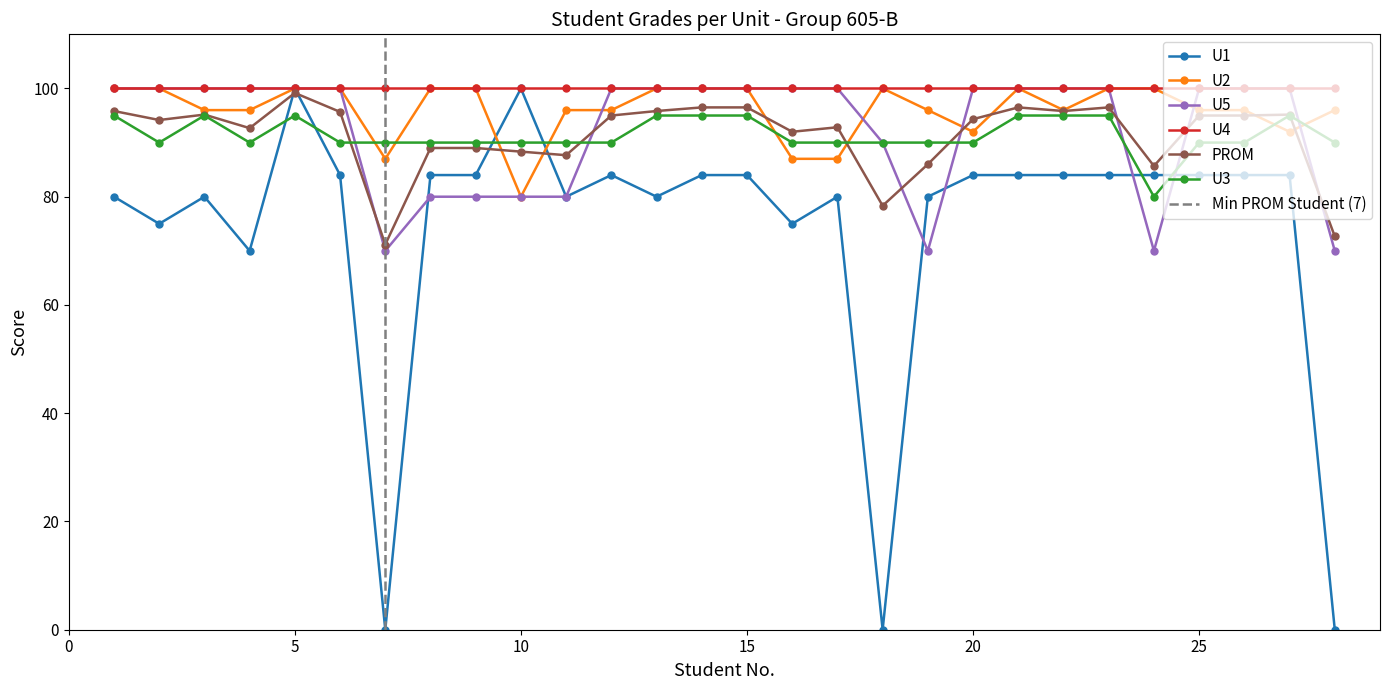

What is the greatest value displayed?

100.0